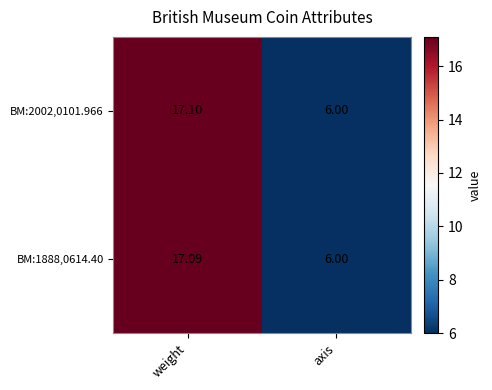

Which series changed the most between weight and axis?

BM:2002,0101.966